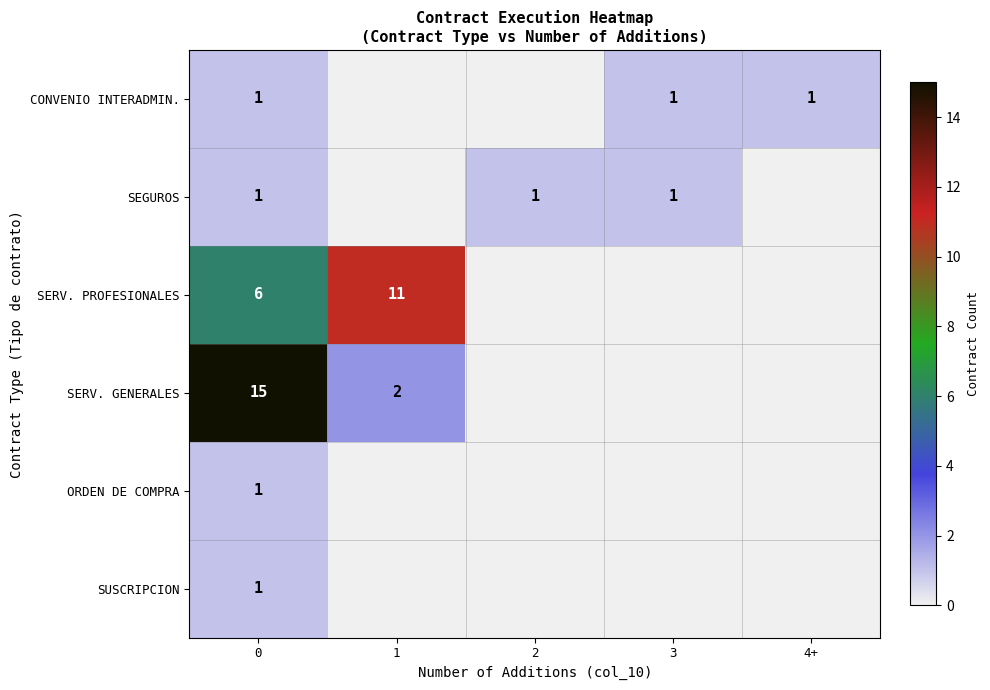

What is the difference between the highest and lowest values at 0?

14